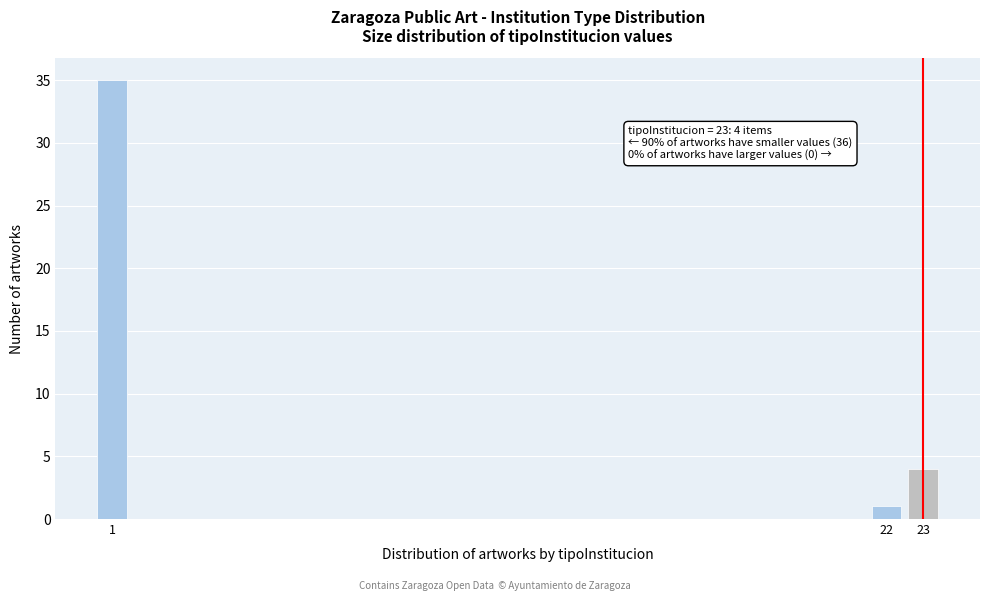

Reading right to left, extract all data points from this chart.

23=4	22=1	1=35